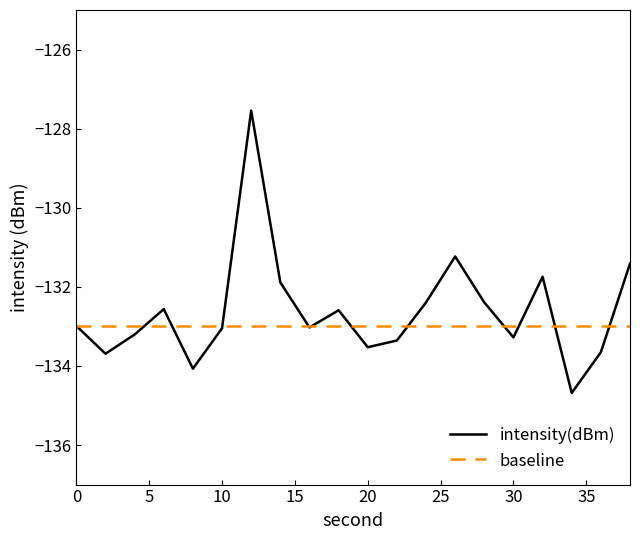

Rank the series by their maximum value, from highest to lowest.

intensity(dBm), baseline